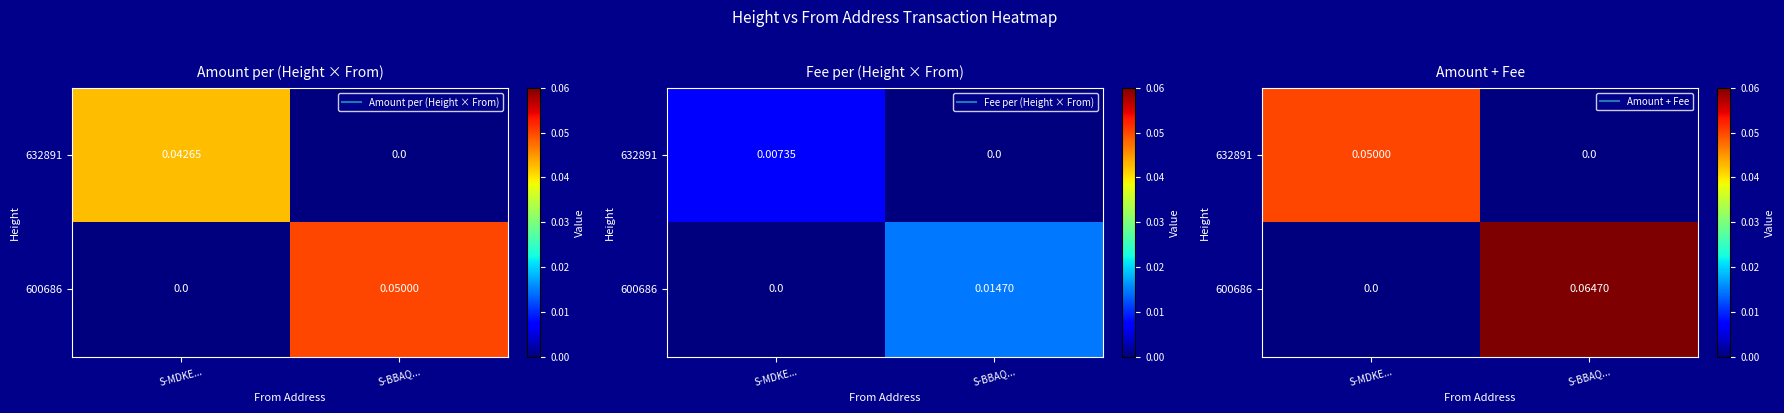

The 600686 series shows 0.1 at S-BBAQ.... True or false?

True